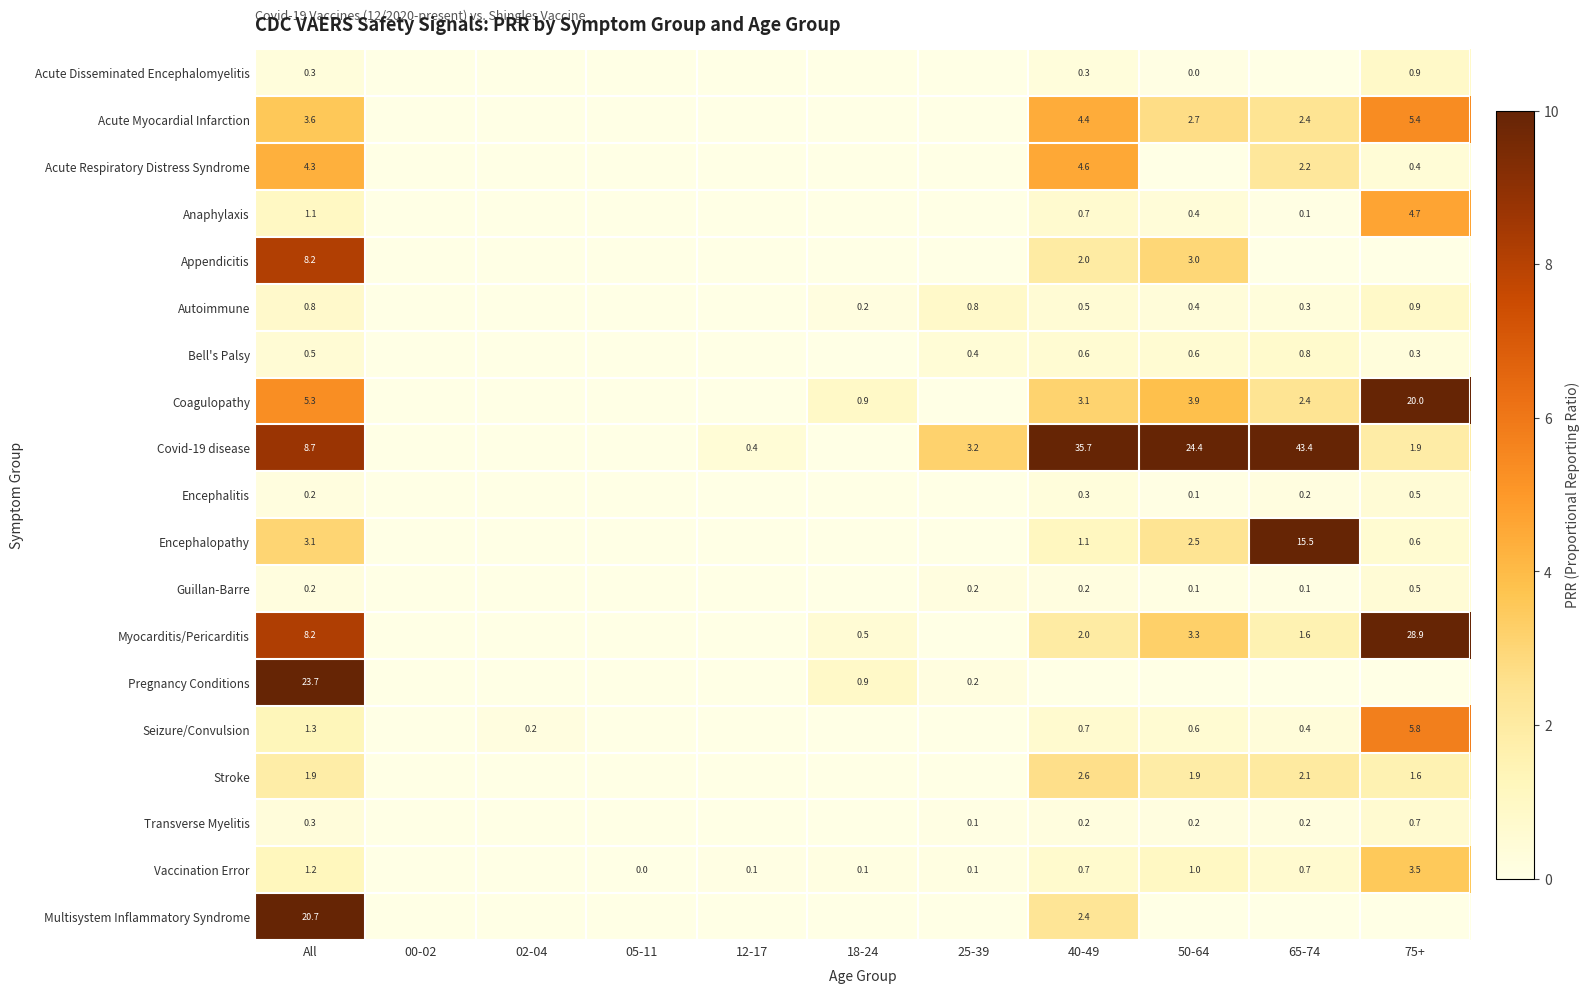

Is it true that Myocarditis/Pericarditis equals 8.2 at All?

True